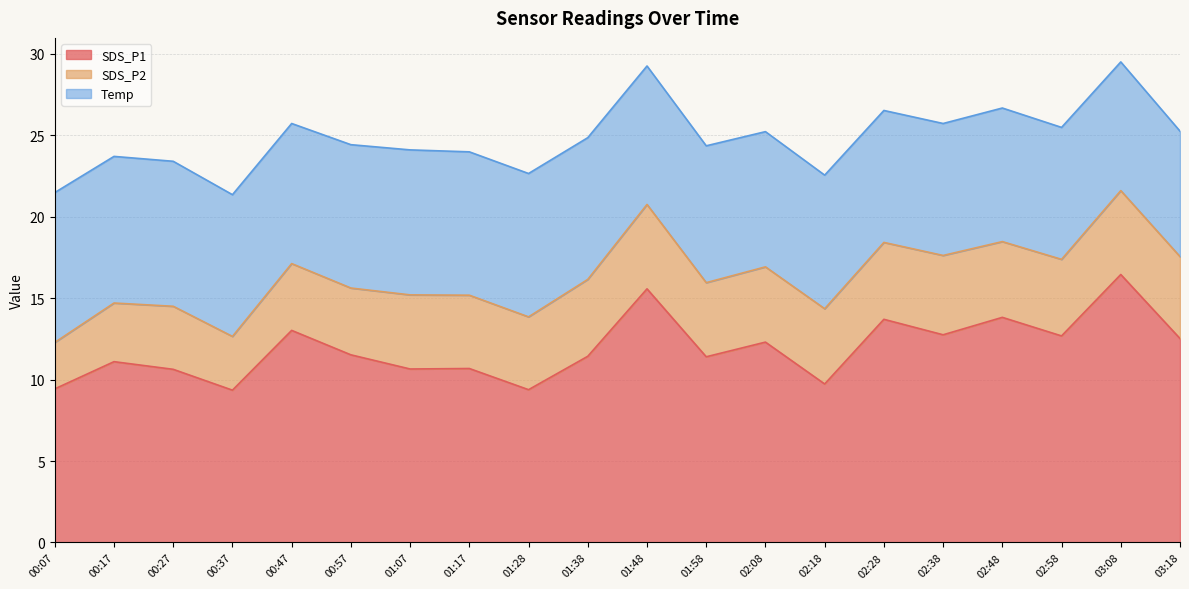

Which has a higher value, 02:28 or 01:48?

01:48